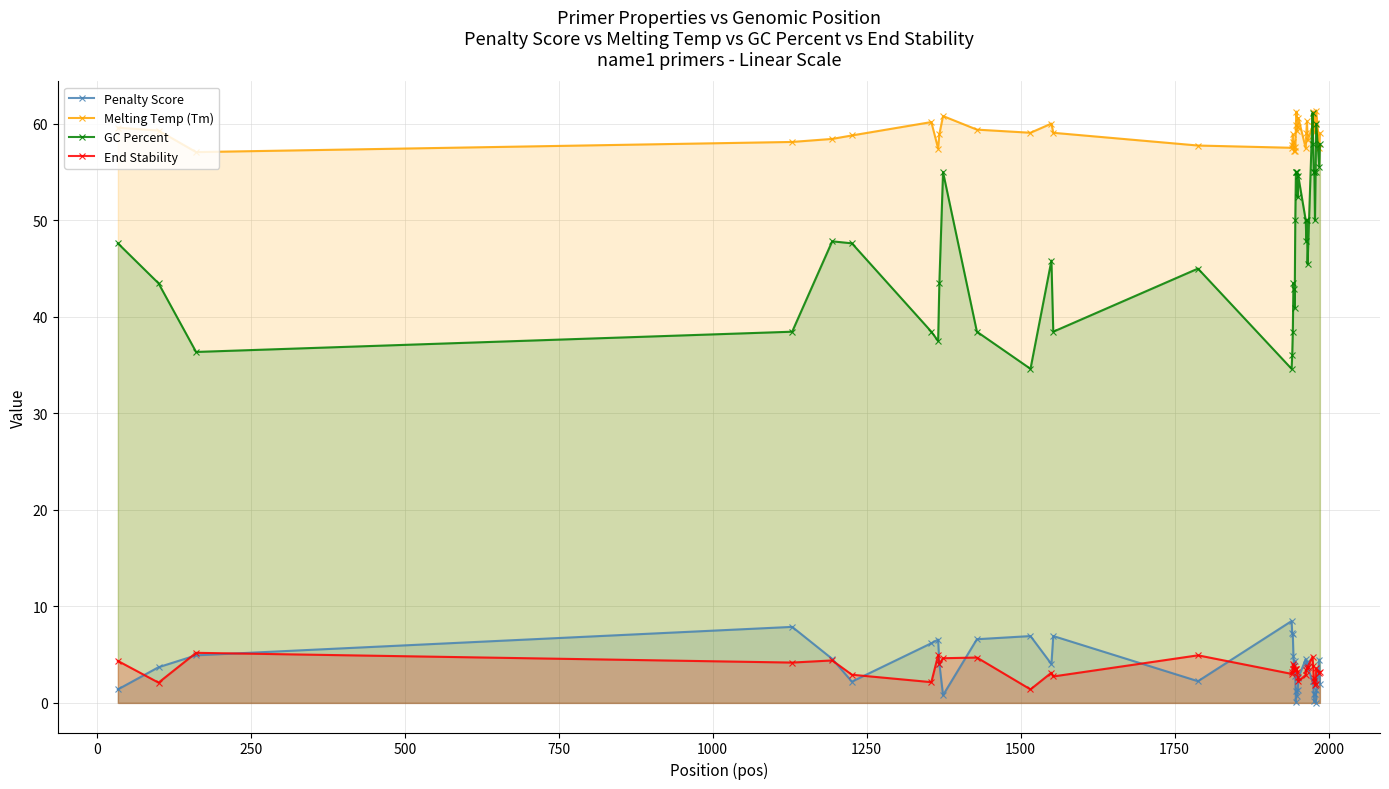

Which series has the largest total across all categories?

Melting Temp (Tm)